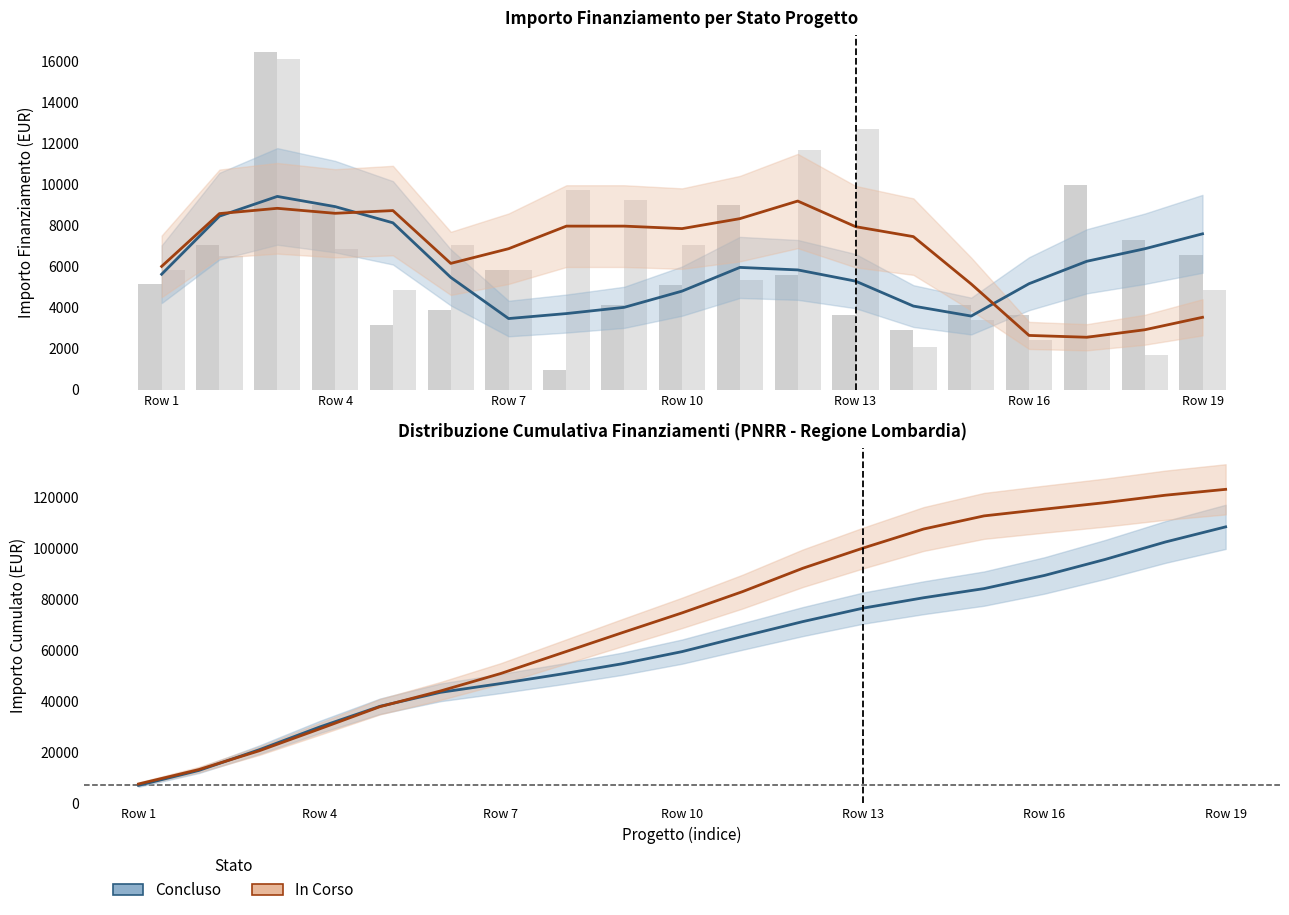

How many groups of bars are there?

19